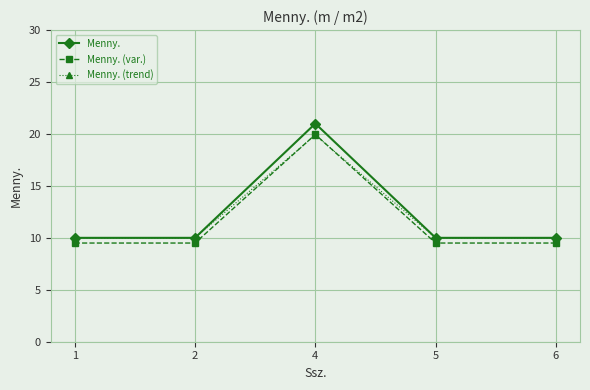

Which label corresponds to the largest value in the chart?

4